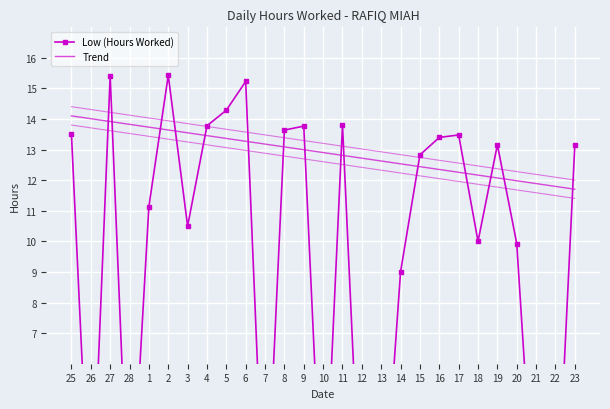

What is the average value?

9.1